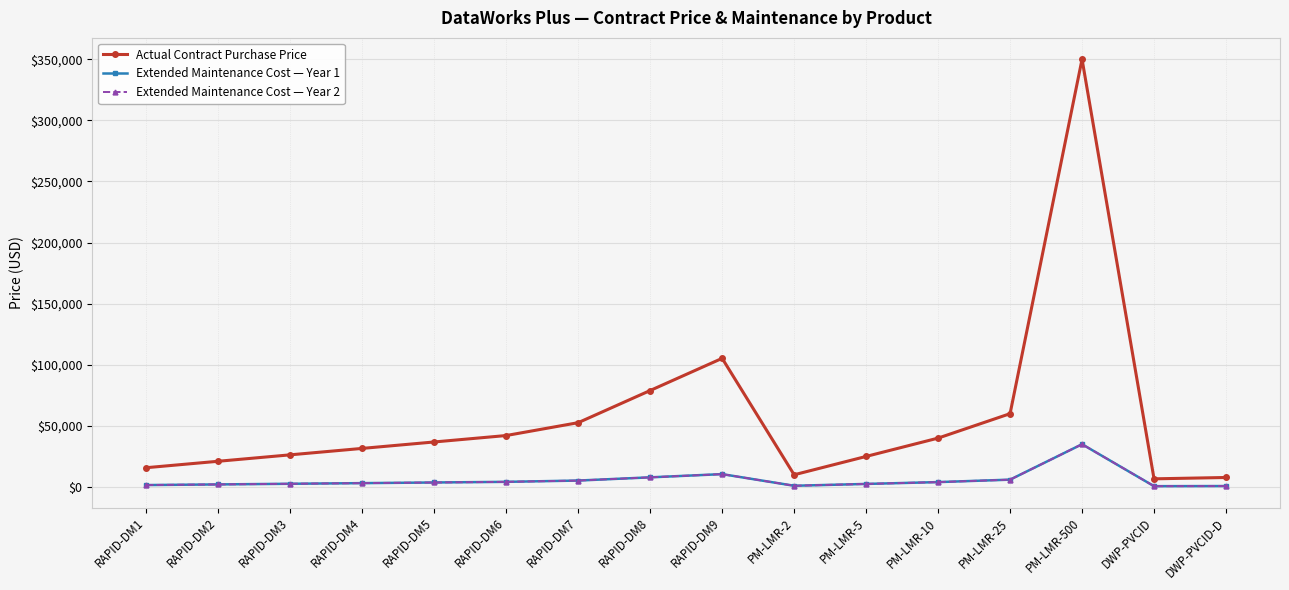

Is this an area chart (filled region under the line)?

No